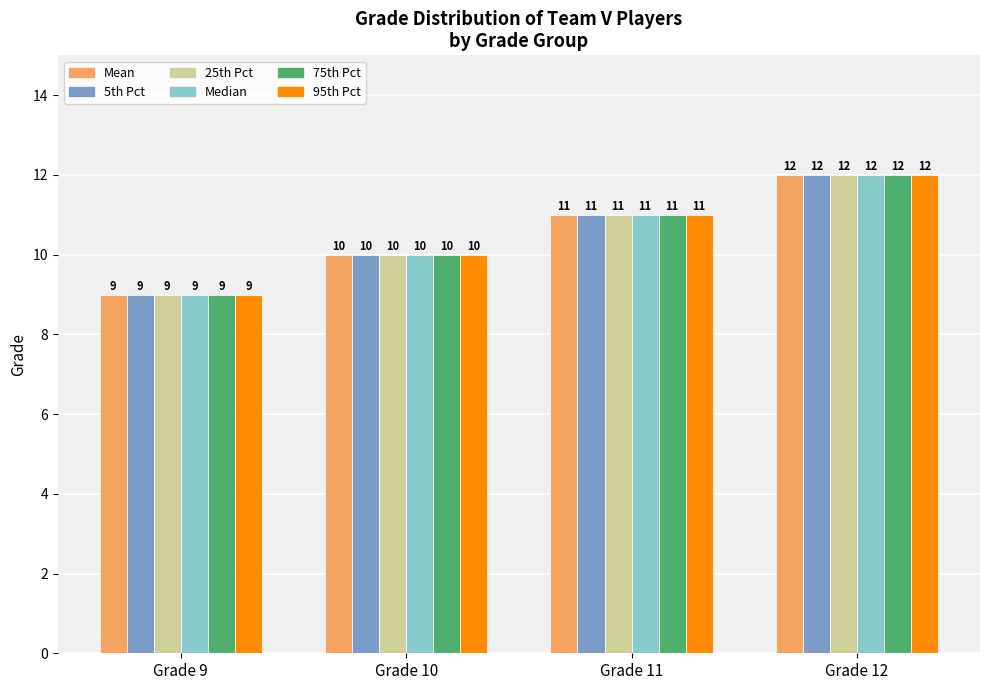

Reading left to right, what are all the values shown in this chart?

Mean: Grade 9=9	Grade 10=10	Grade 11=11	Grade 12=12
5th Pct: Grade 9=9	Grade 10=10	Grade 11=11	Grade 12=12
25th Pct: Grade 9=9	Grade 10=10	Grade 11=11	Grade 12=12
Median: Grade 9=9	Grade 10=10	Grade 11=11	Grade 12=12
75th Pct: Grade 9=9	Grade 10=10	Grade 11=11	Grade 12=12
95th Pct: Grade 9=9	Grade 10=10	Grade 11=11	Grade 12=12